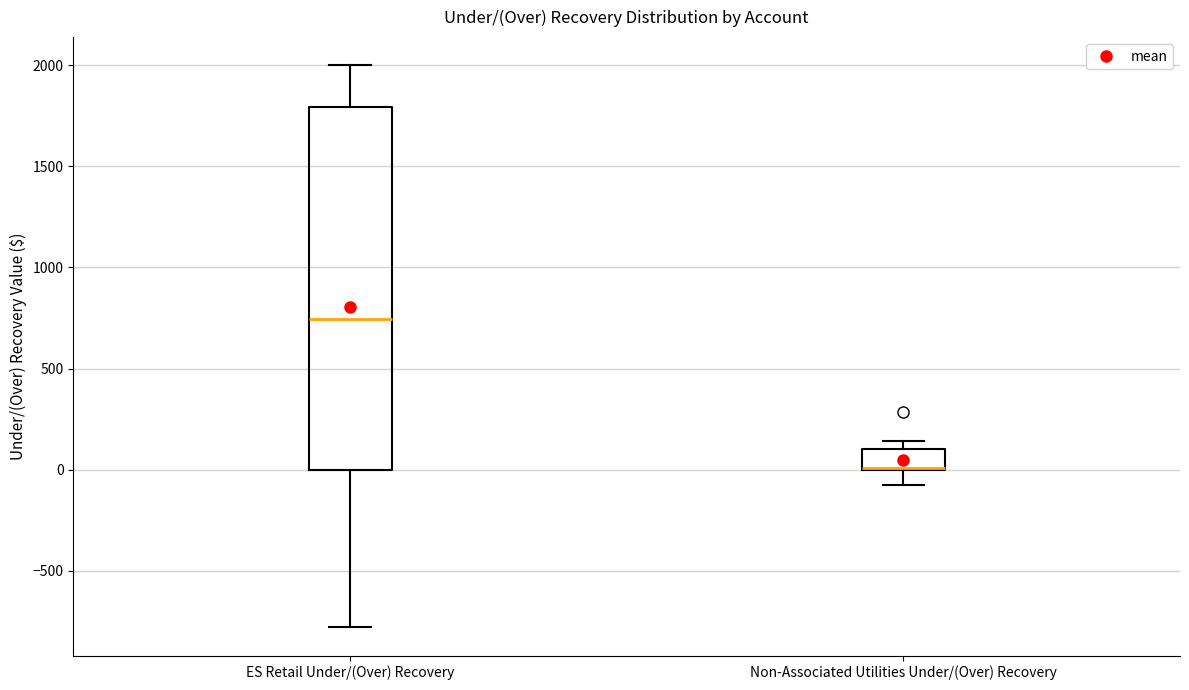

Reading left to right, transcribe this box plot: for each box, give where its median line is, the range the box spans, and where its two whiskers end, as read against the y-axis. The values are not printed on the chart, so give them approximately, as read against the axis.

ES Retail Under/(Over) Recovery: median 750, box 0 to 1800, whiskers -800 to 2000
Non-Associated Utilities Under/(Over) Recovery: median 0 (drawn on the box's lower edge), box 0 to 100, whiskers -50 to 150